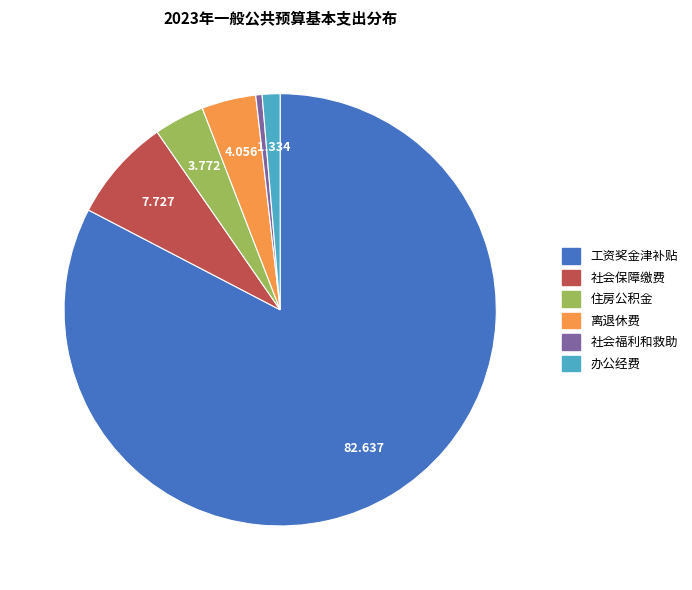

Is 办公经费 the majority of the pie?

No